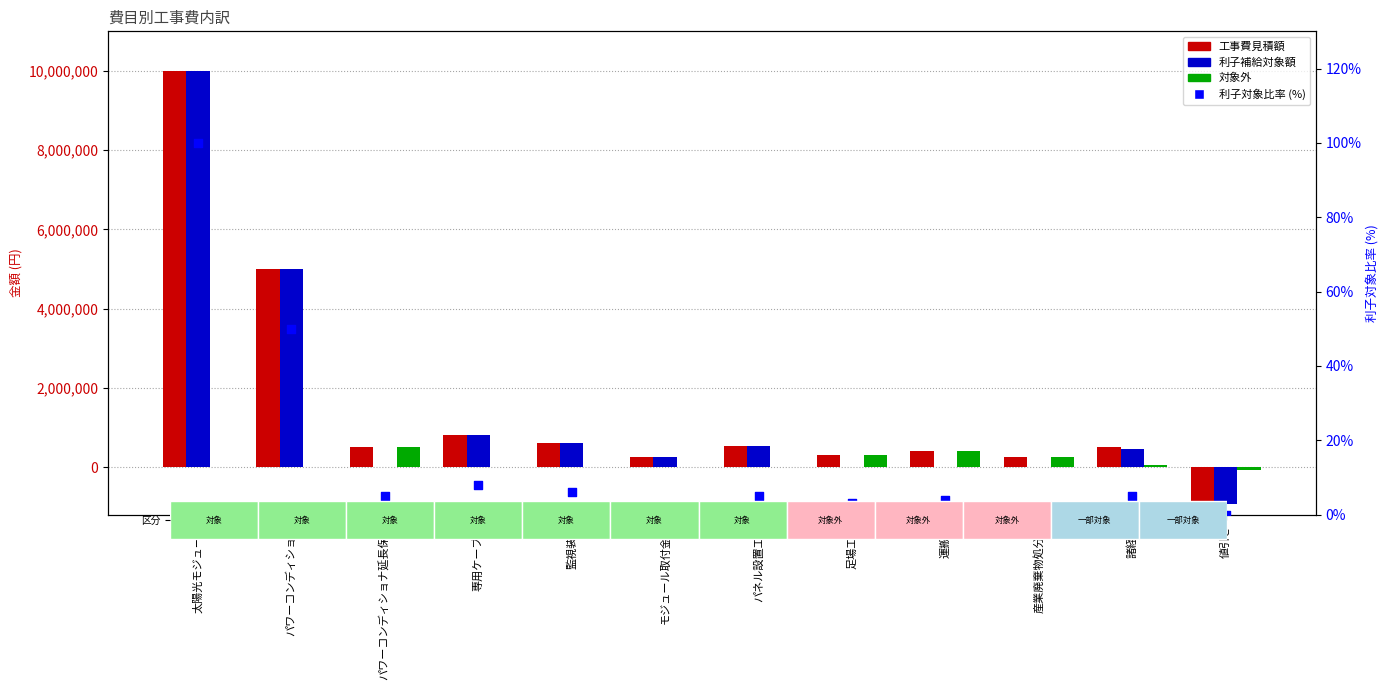

Which series contains the highest Y value?

工事費見積額